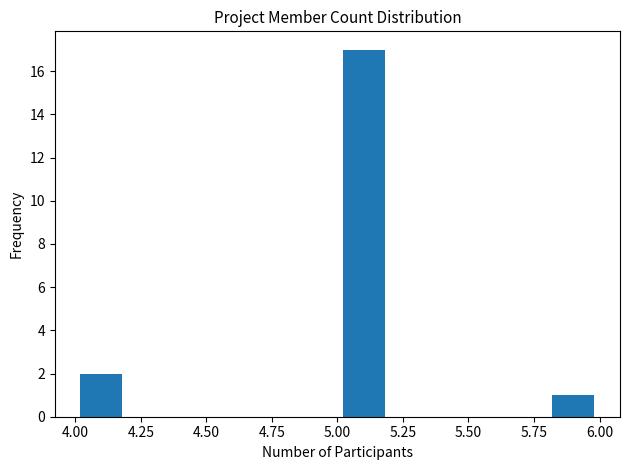

Reading left to right, transcribe this chart: for each bar, give the range it covers on the x-axis and its height. The values are not printed on the chart, so give them approximately, as read against the axis.

4.0 to 4.2: 2
4.2 to 4.4: 0
4.4 to 4.6: 0
4.6 to 4.8: 0
4.8 to 5.0: 0
5.0 to 5.2: 17
5.2 to 5.4: 0
5.4 to 5.6: 0
5.6 to 5.8: 0
5.8 to 6.0: 1